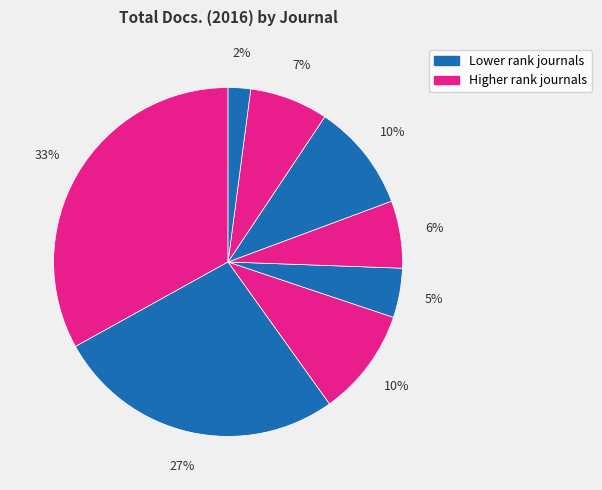

How many segments does this pie chart have?

8